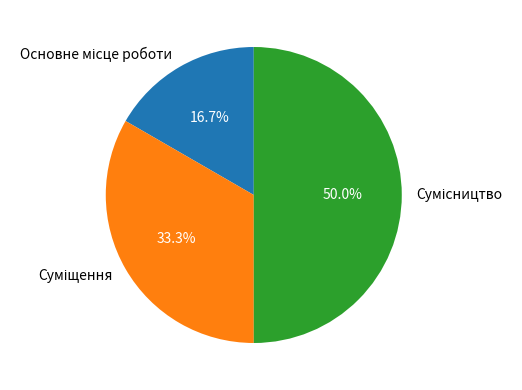

True or false: Сумісництво accounts for 60% of the total.

False